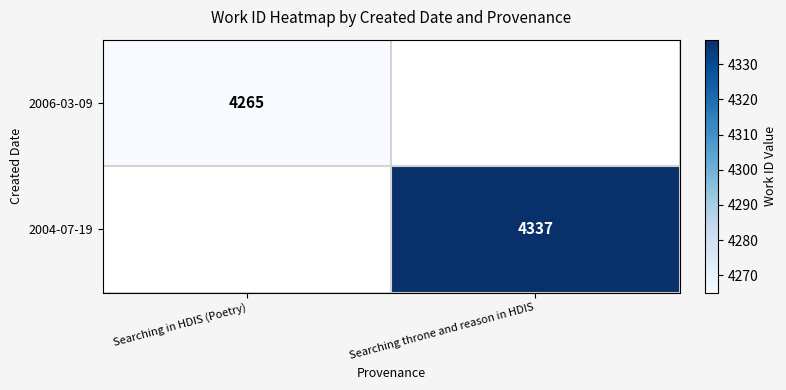

True or false: 2004-07-19 has a value of 7591.2 at Searching throne and reason in HDIS.

False